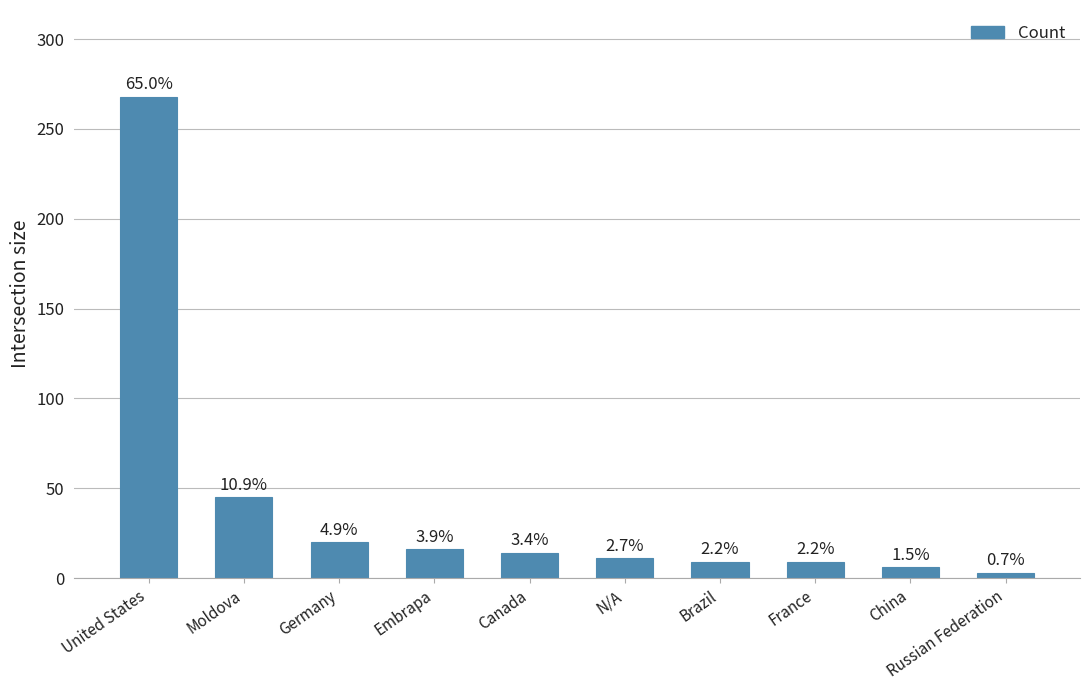

True or false: the data shows 14 at Canada.

True